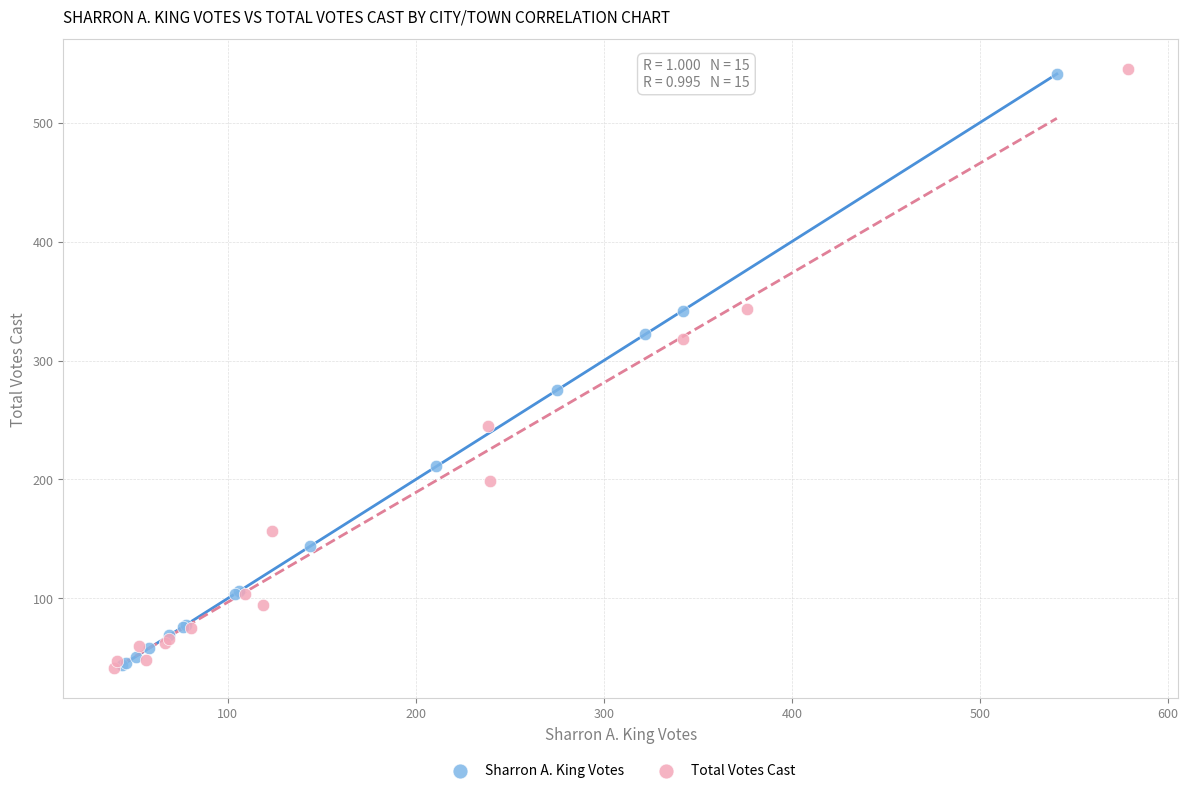

Which series has the widest spread of Y values?

Total Votes Cast